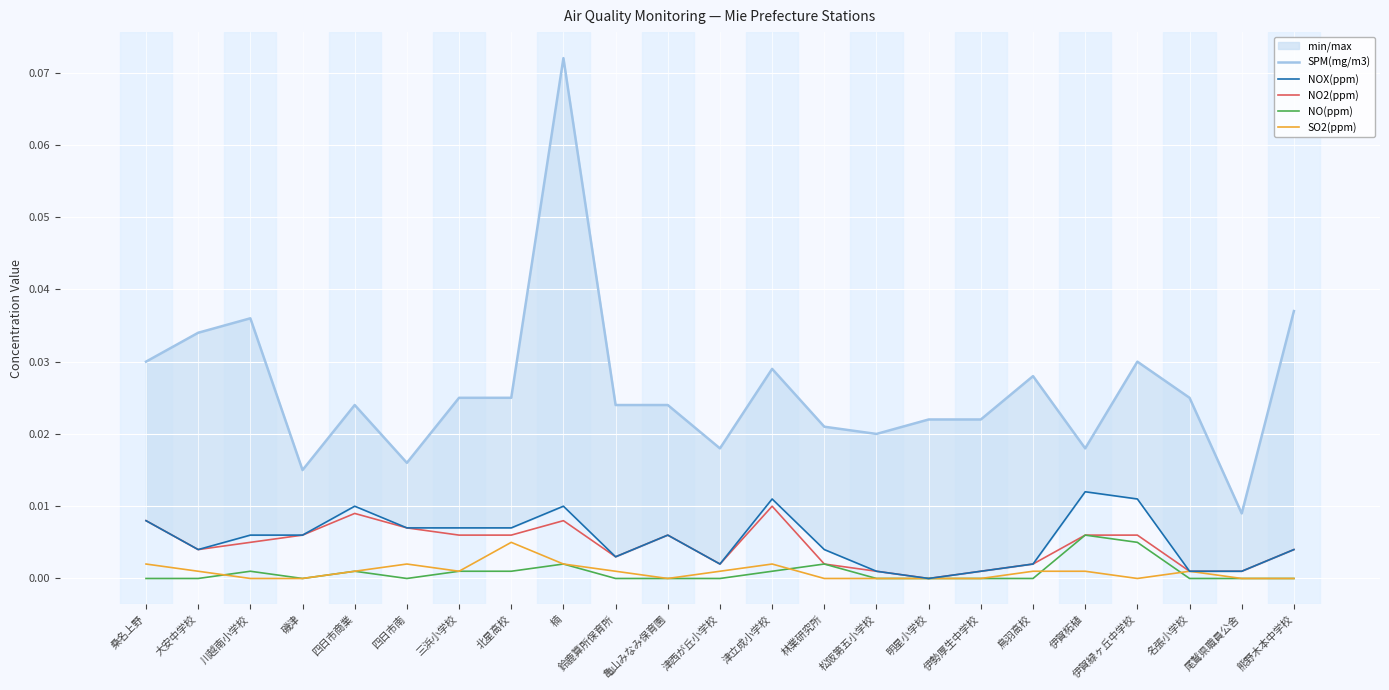

At which category does NO(ppm) reach its first local valley?

磯津